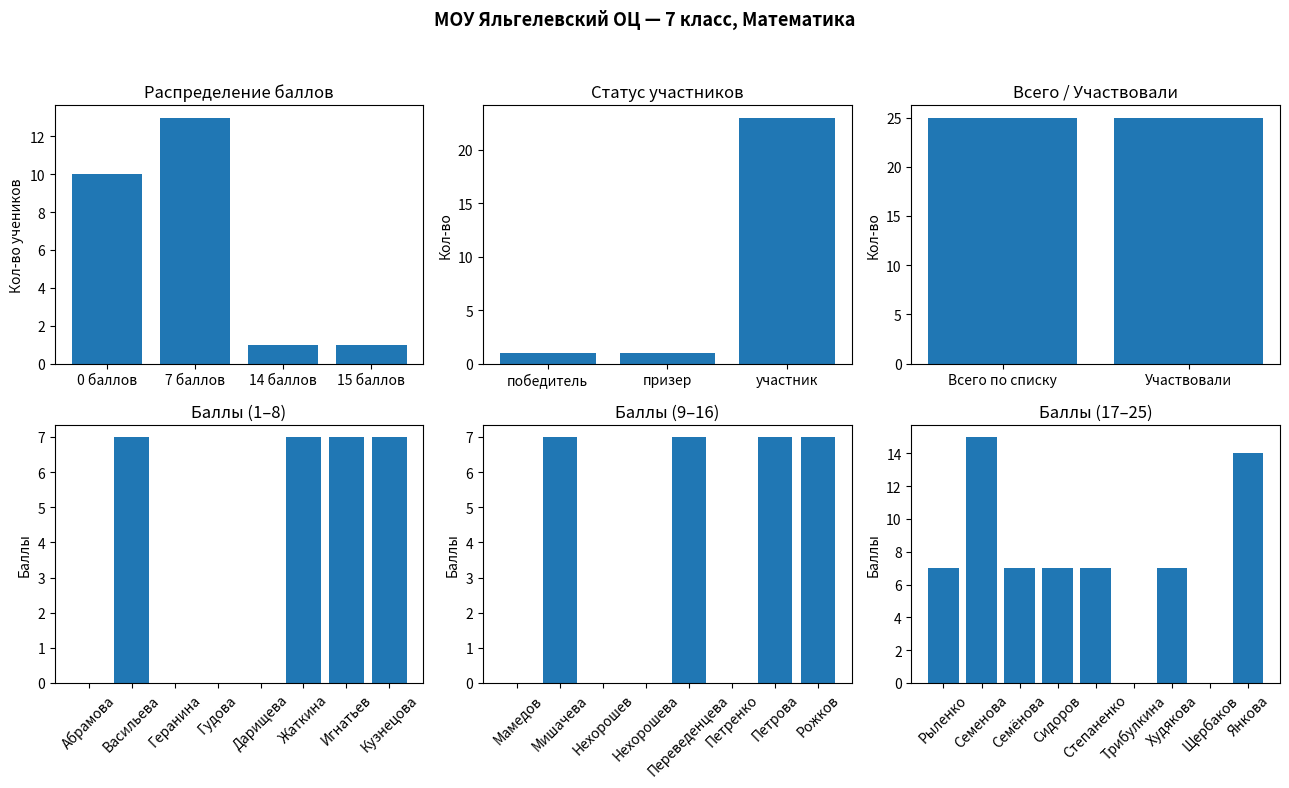

What is the approximate value at Петрова?

7